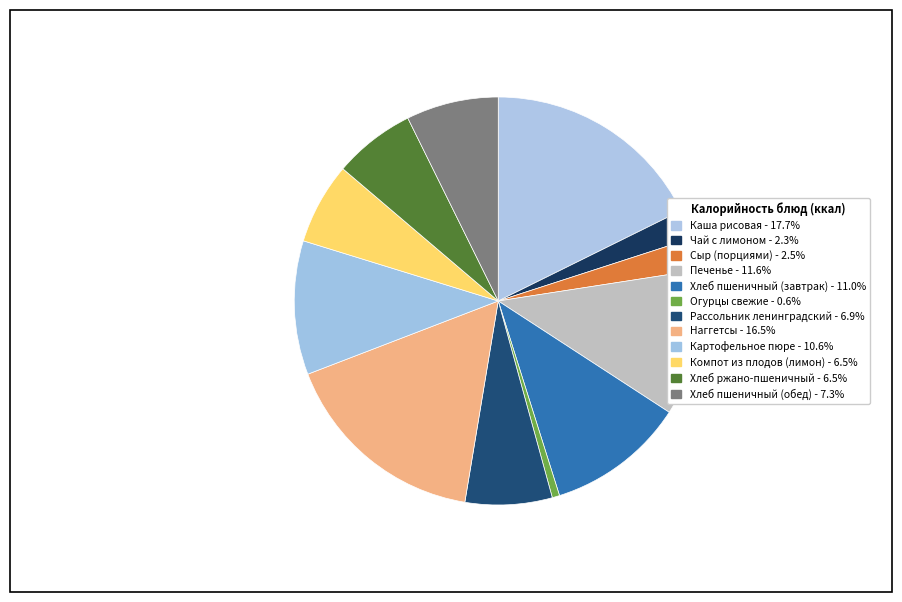

What is the largest slice in the pie chart?

Каша рисовая